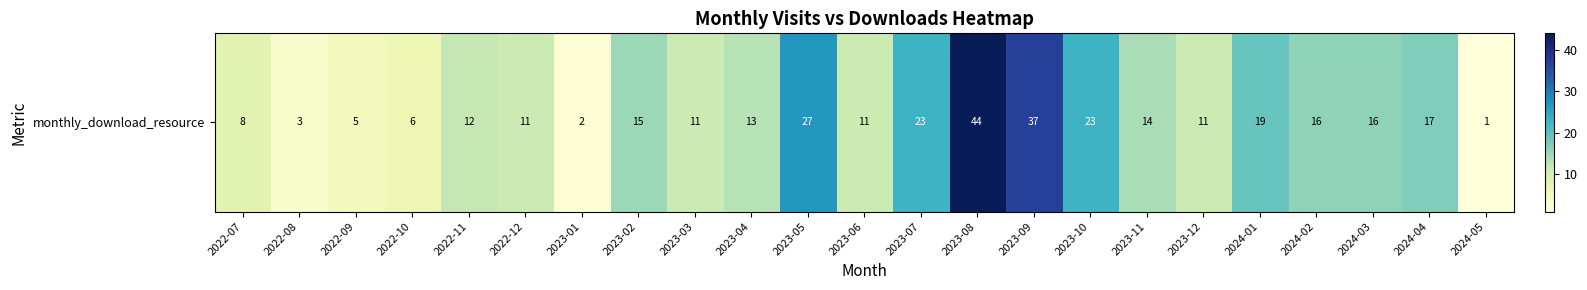

What is the difference between the maximum and second lowest values?

42